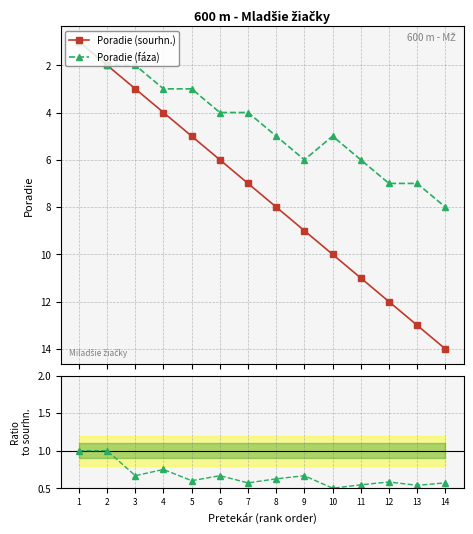

Which series has the largest total across all categories?

Poradie (sourhn.)